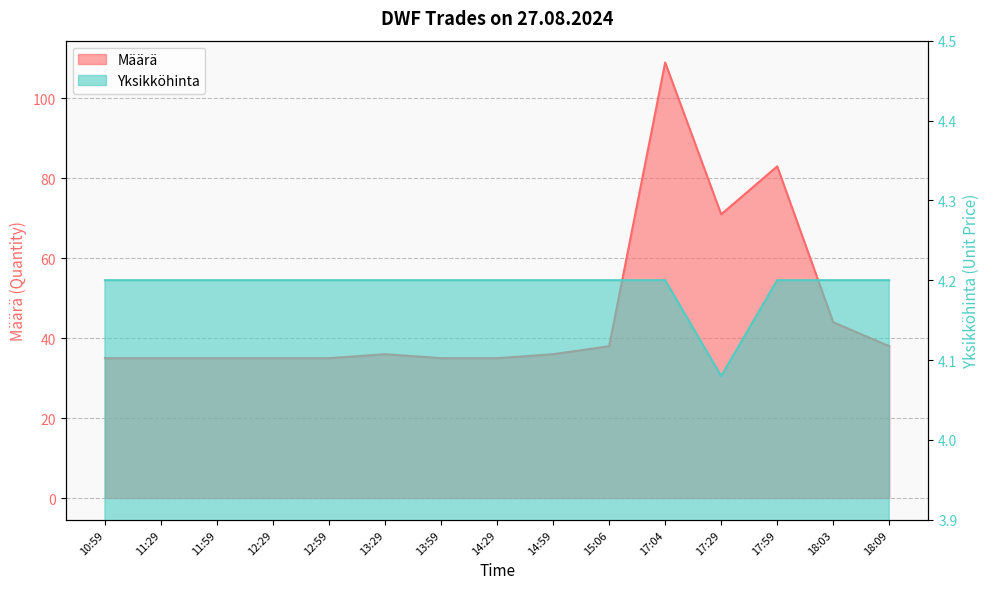

List the series in order of their overall mean, highest first.

Määrä, Yksikköhinta